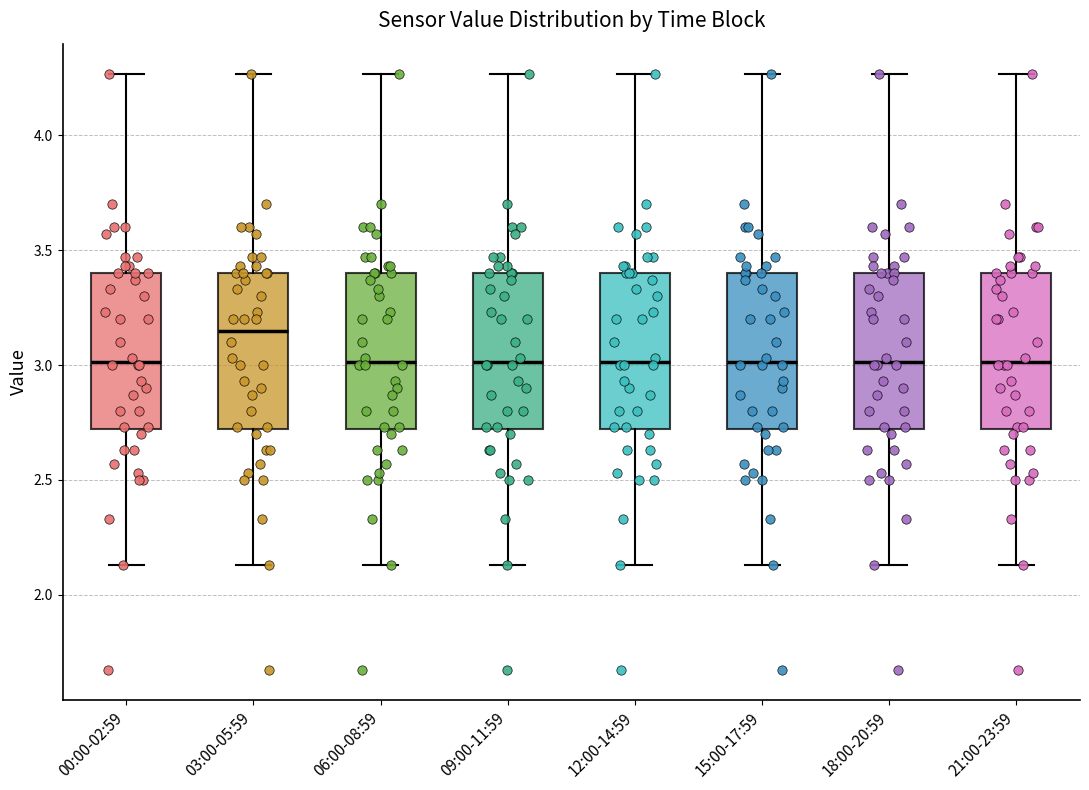

Which box has the highest median line?

03:00-05:59